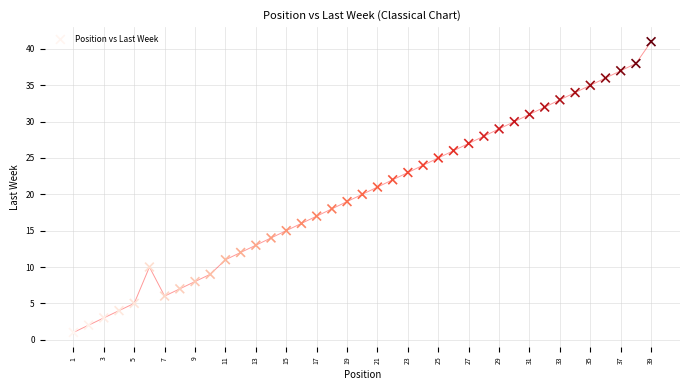

What is the range of X values (max minus min)?

38